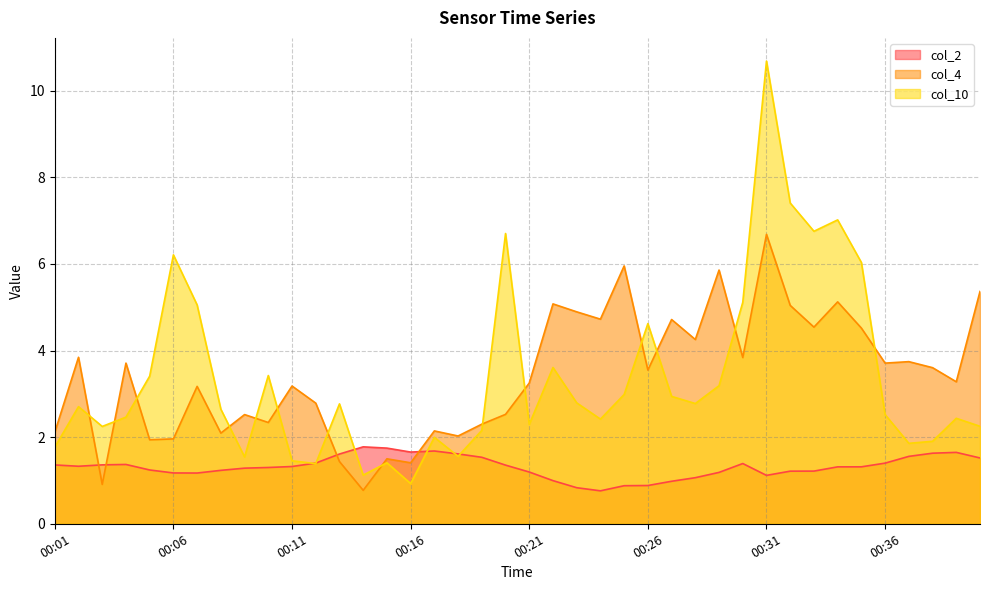

The value of col_4 at 00:13 is 2.5. True or false?

False